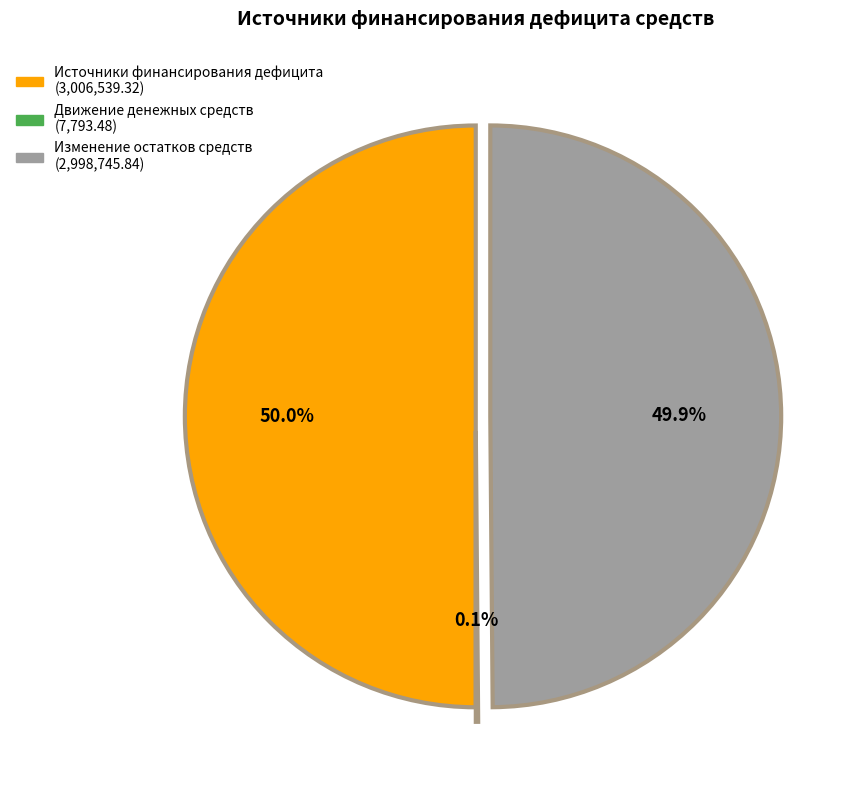

To the nearest percent, what is the average slice percentage?

33%